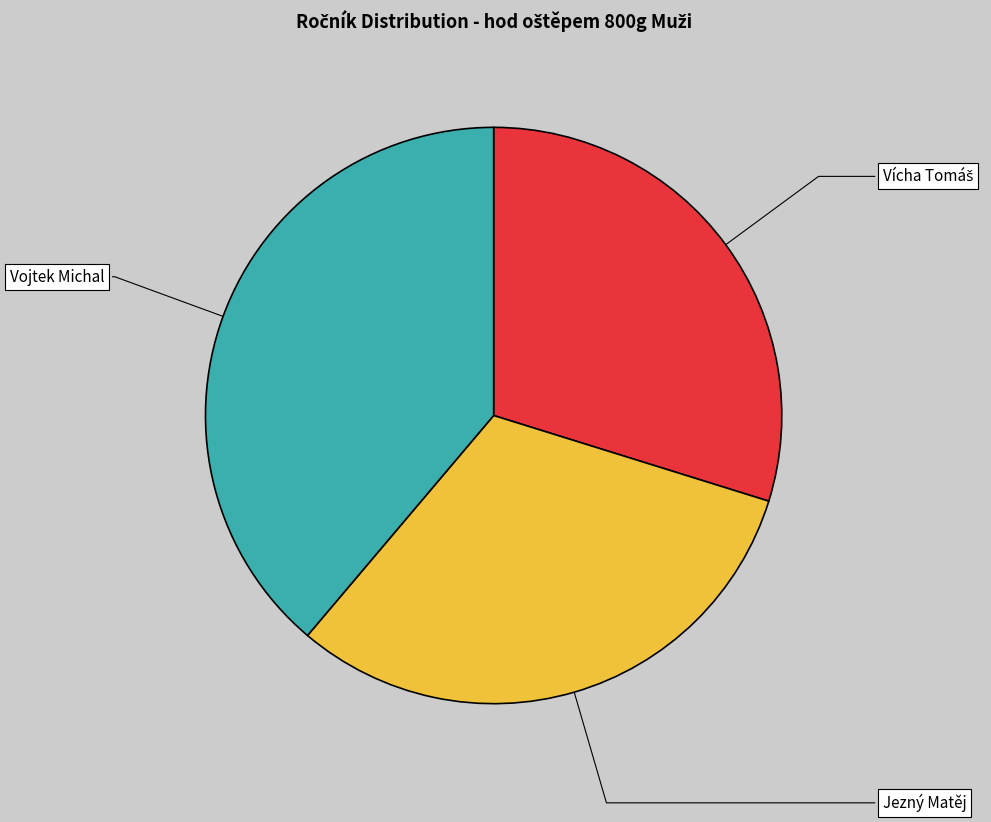

True or false: Vojtek Michal accounts for 39% of the total.

True